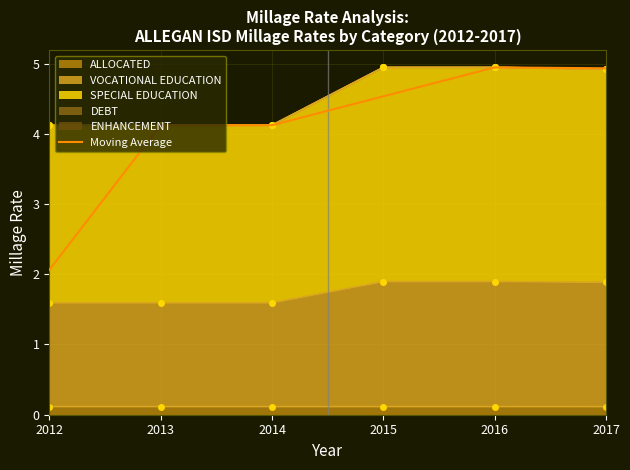

Does the chart have visible grid lines?

Yes